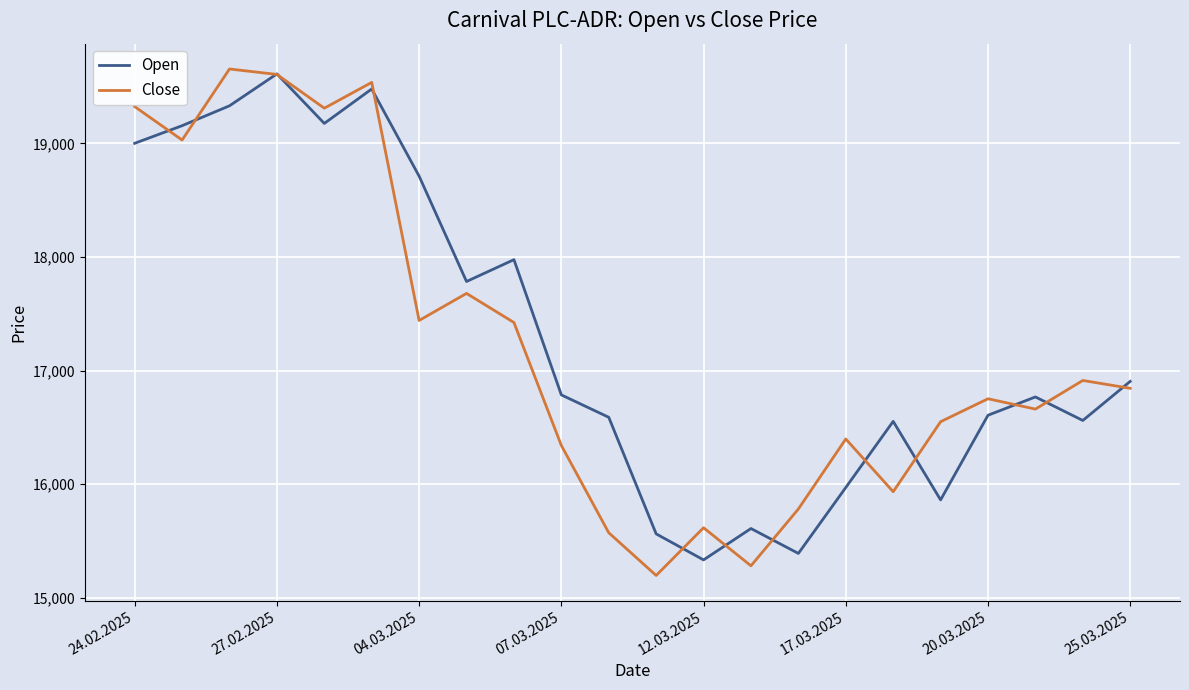

What is the lowest value of the Open series?

15334